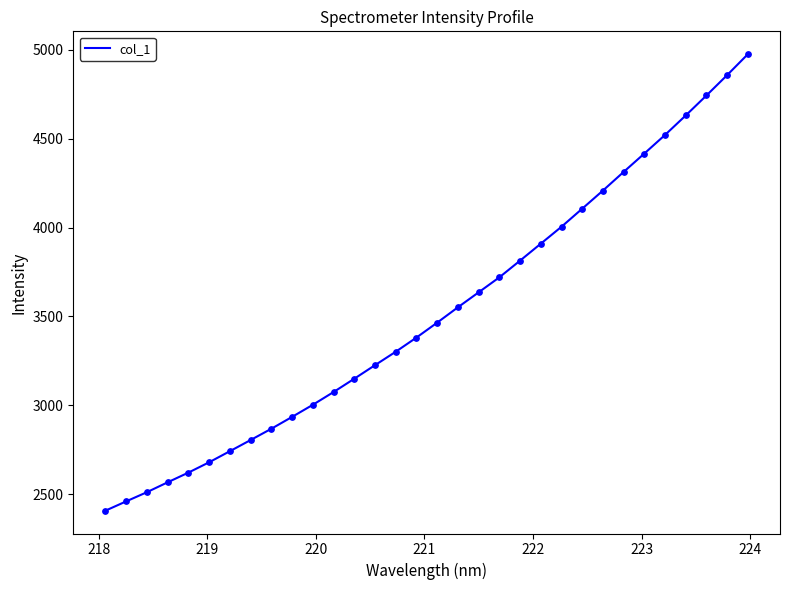

What is the difference between the maximum and minimum values?

2566.2